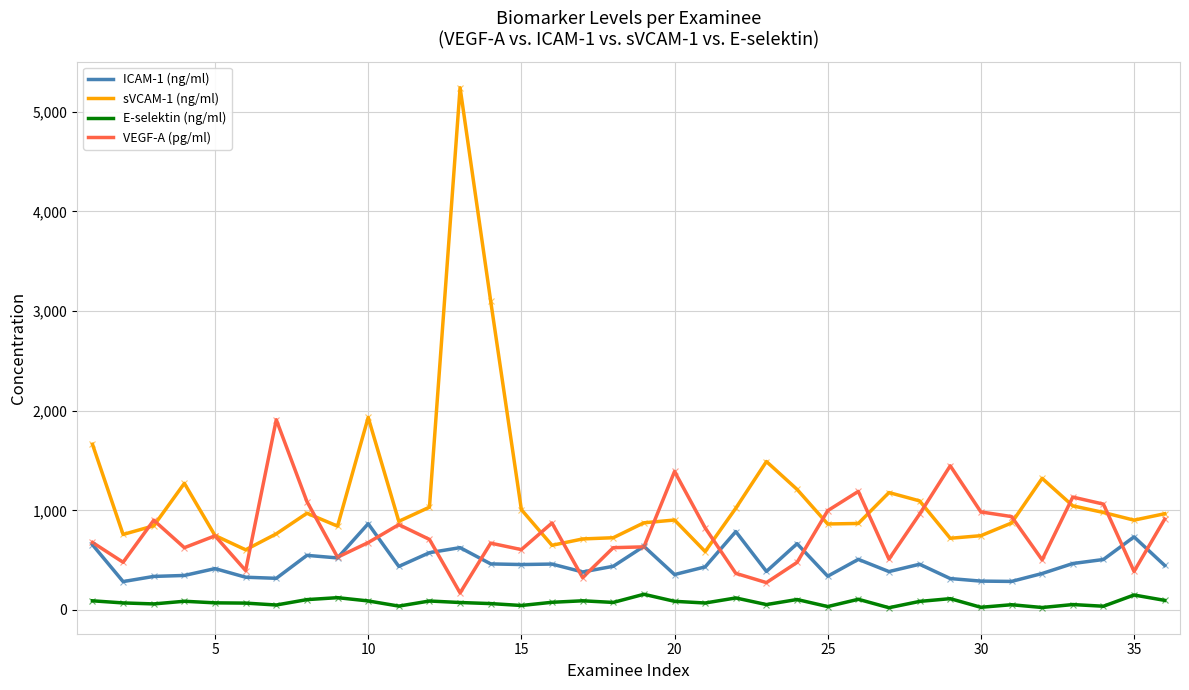

List the series in order of their overall mean, highest first.

sVCAM-1 (ng/ml), VEGF-A (pg/ml), ICAM-1 (ng/ml), E-selektin (ng/ml)